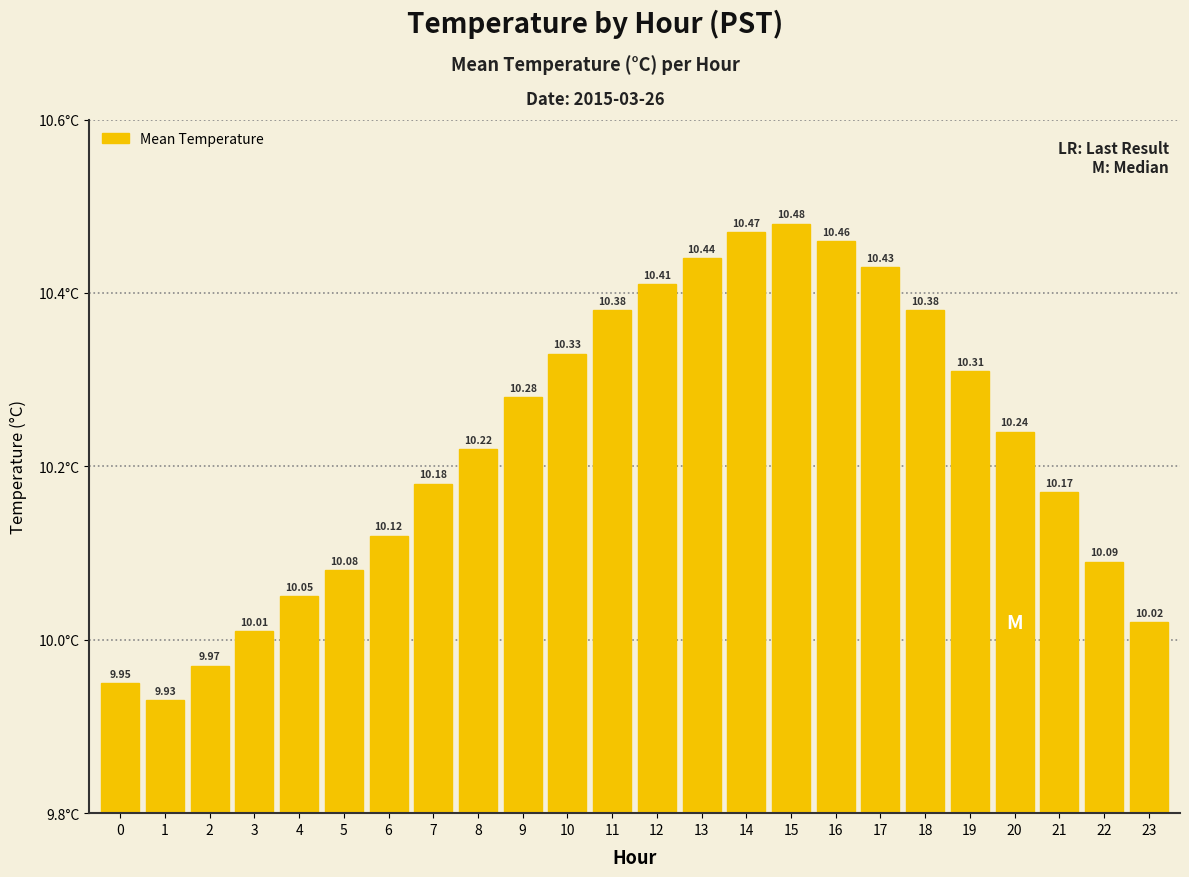

What is the average value?

10.2